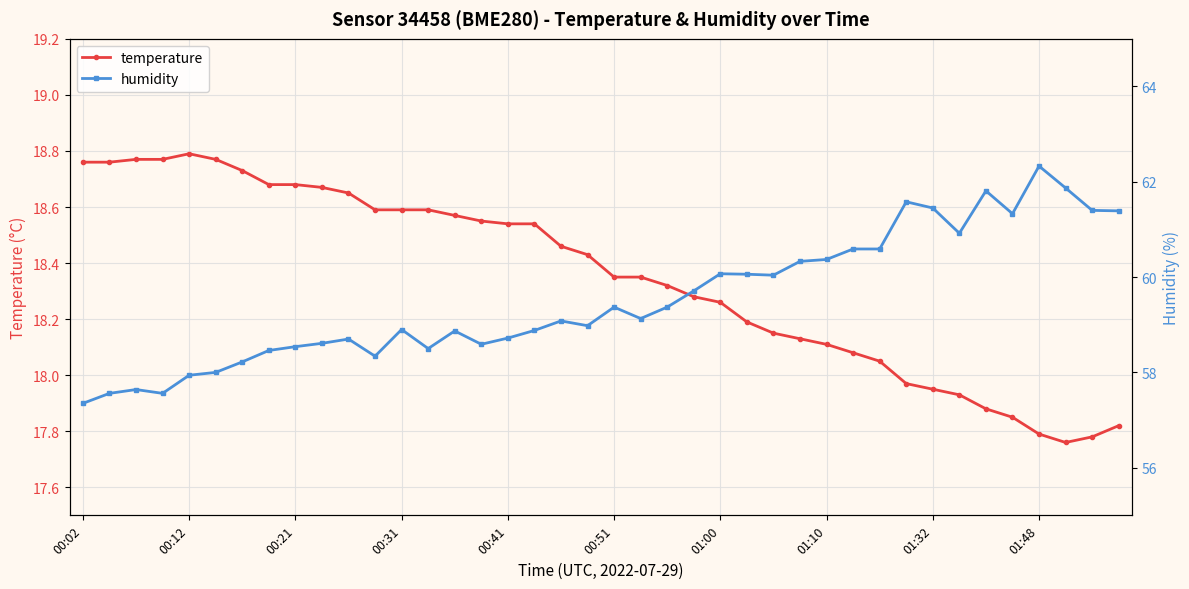

True or false: humidity has a value of 58.6 at 15.

True